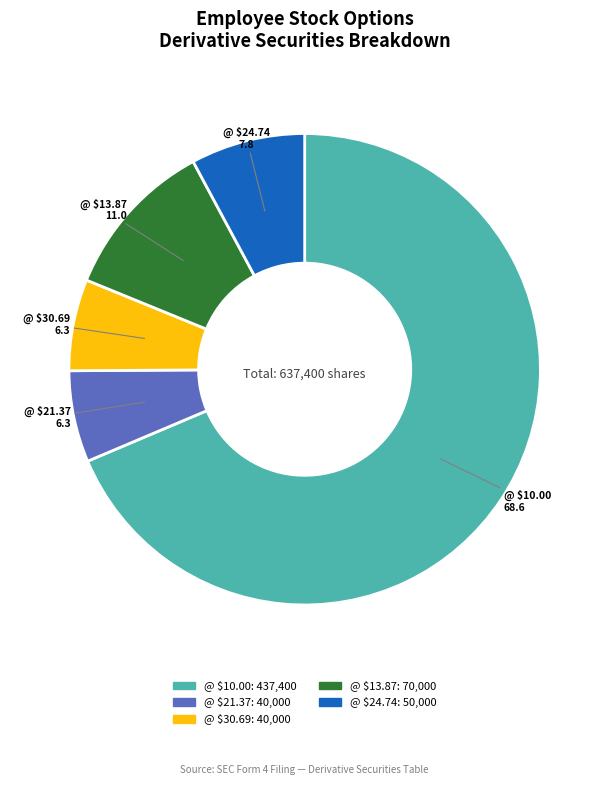

The @ $10.00 slice represents 83% of the pie. True or false?

False